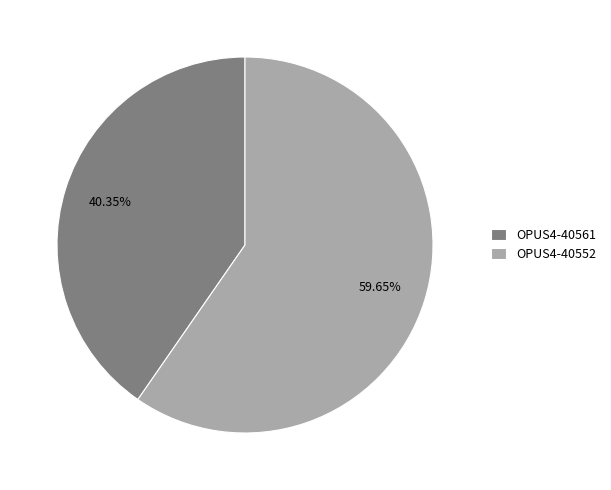

To the nearest percent, what is the difference between the OPUS4-40552 and OPUS4-40561 slice percentages?

19%